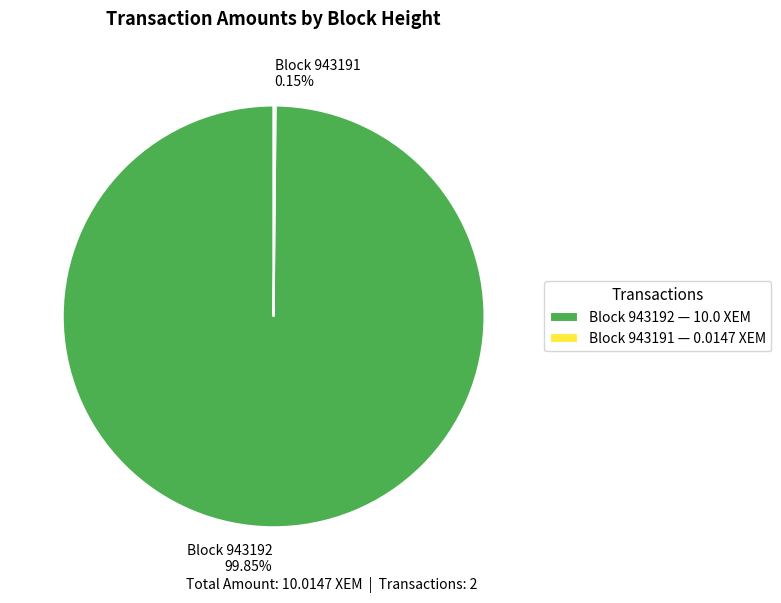

Is there a majority slice in this chart?

Yes